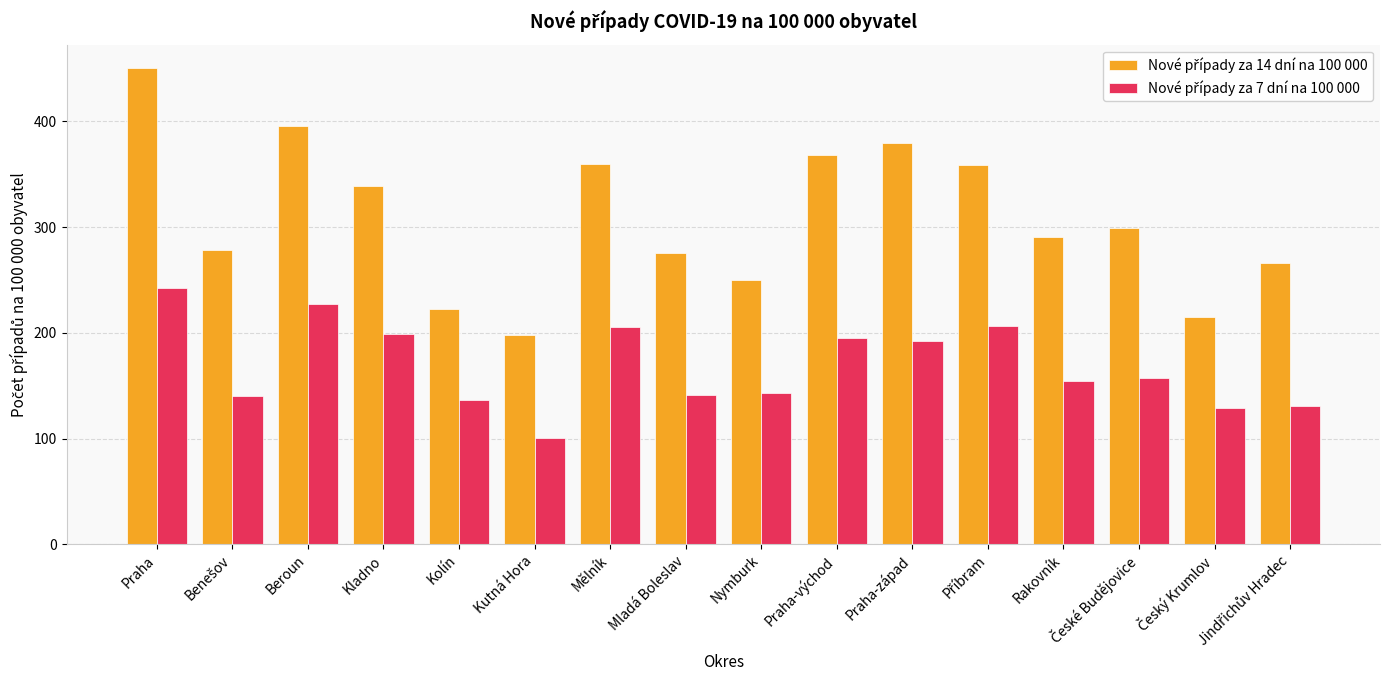

What is the smallest value displayed?

100.9